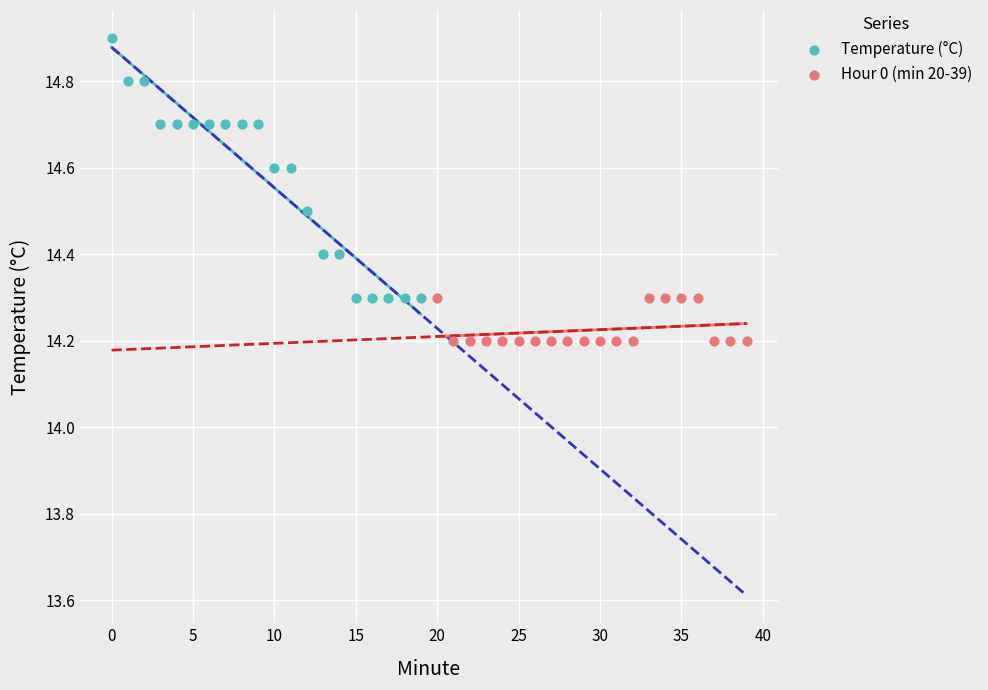

Which series has the widest spread of Y values?

Temperature (°C)